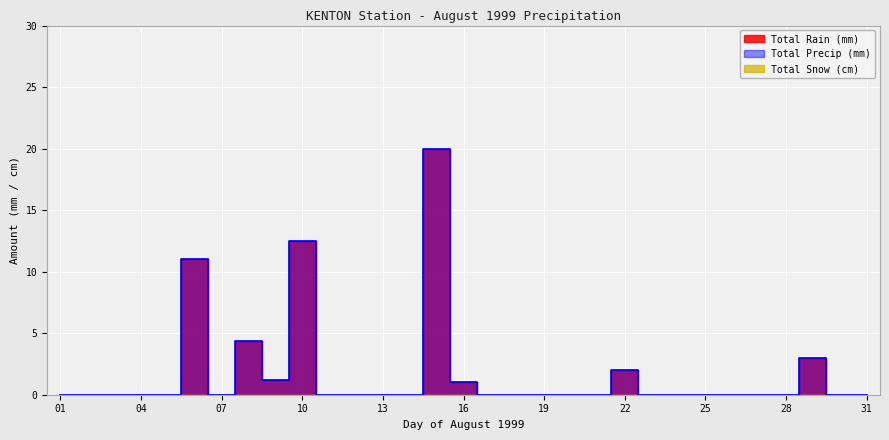

Read the Total Rain (mm) value at 09.

1.2